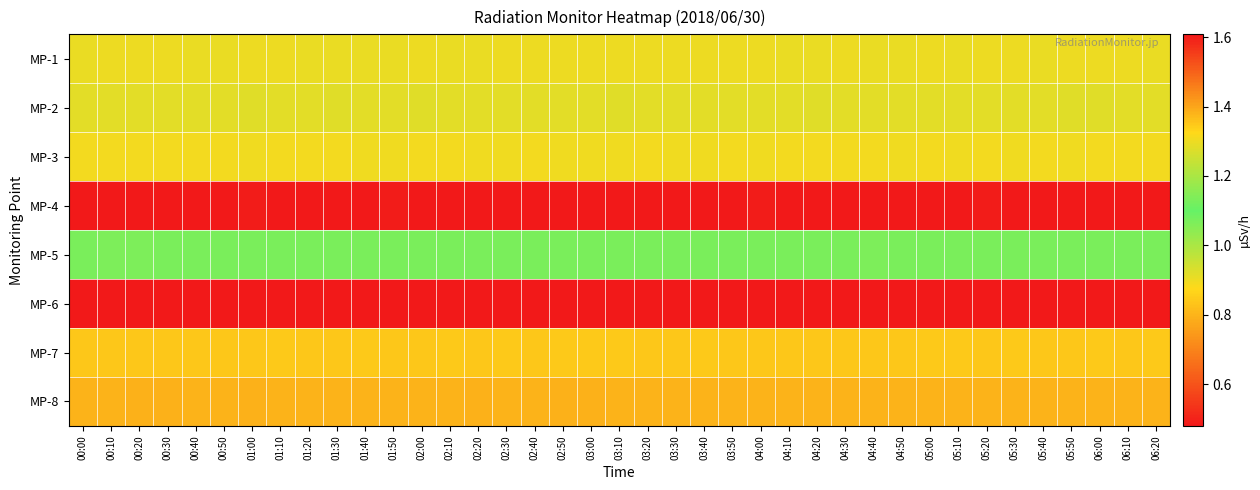

At how many categories does at least one series exceed 0?

39